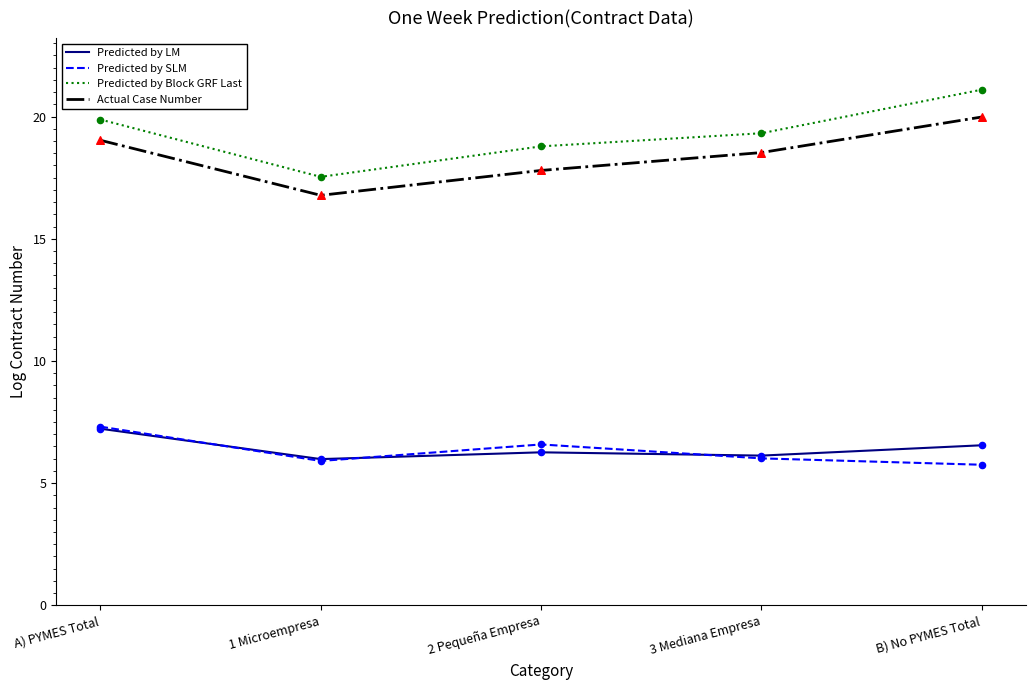

What are all the series names shown in the legend?

Predicted by LM, Predicted by SLM, Predicted by Block GRF Last, Actual Case Number